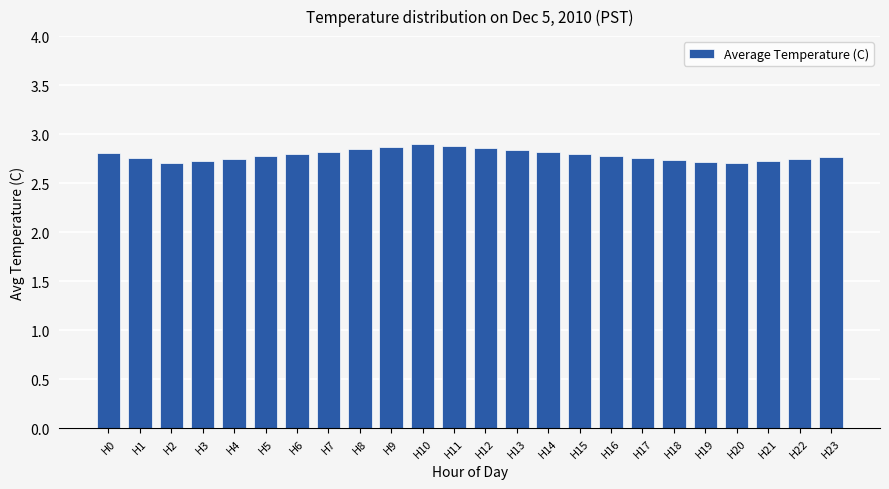

True or false: the data shows 1.9 at H6.

False